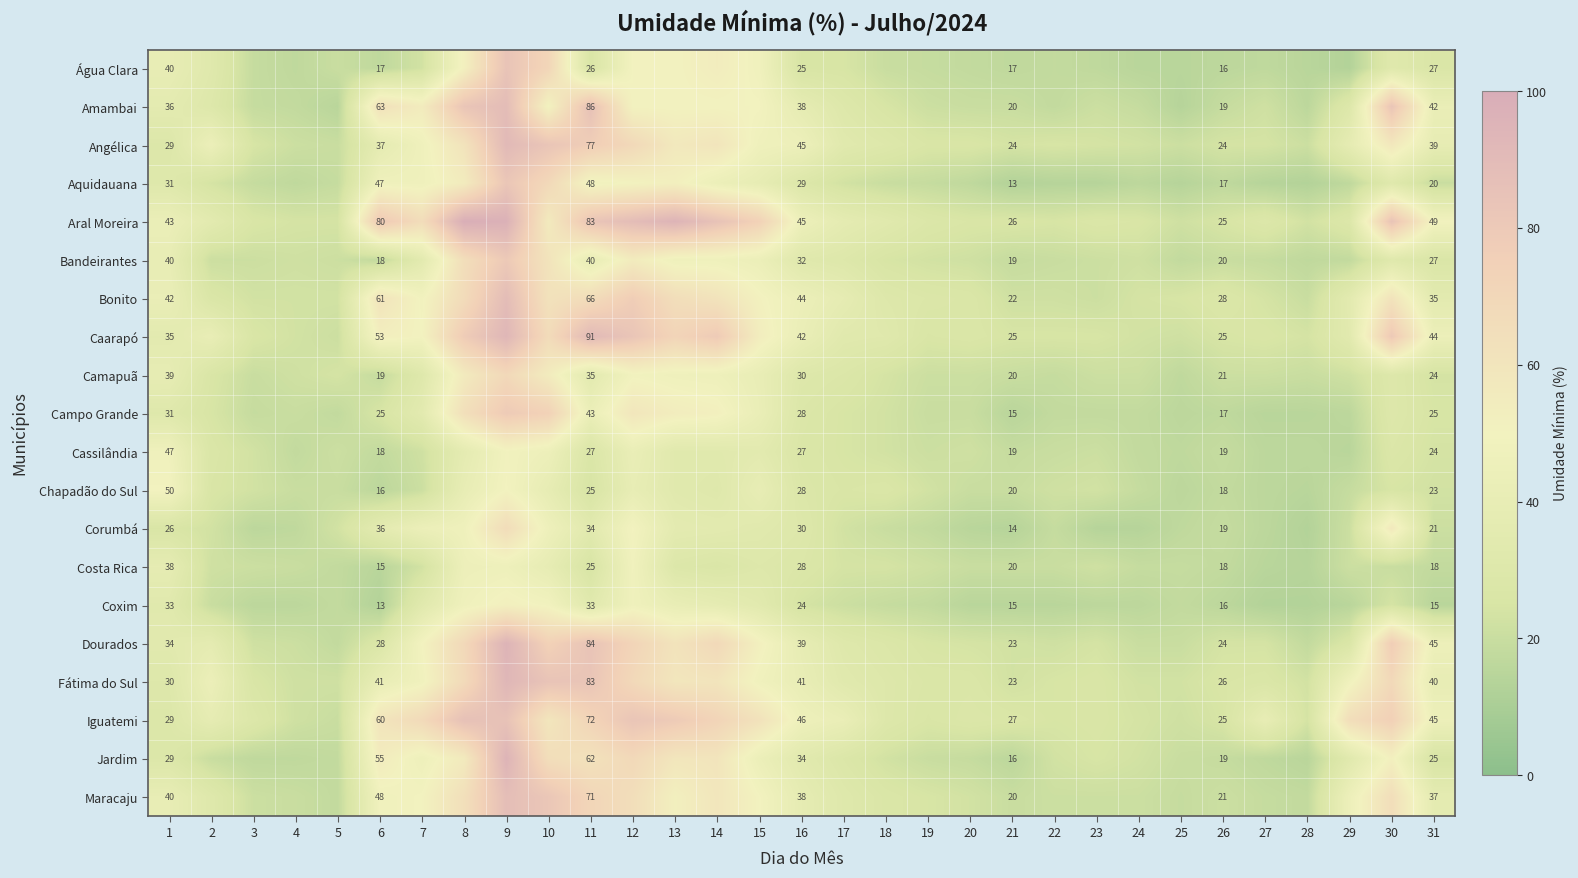

What is the spread (max minus min) of values at 21?

14